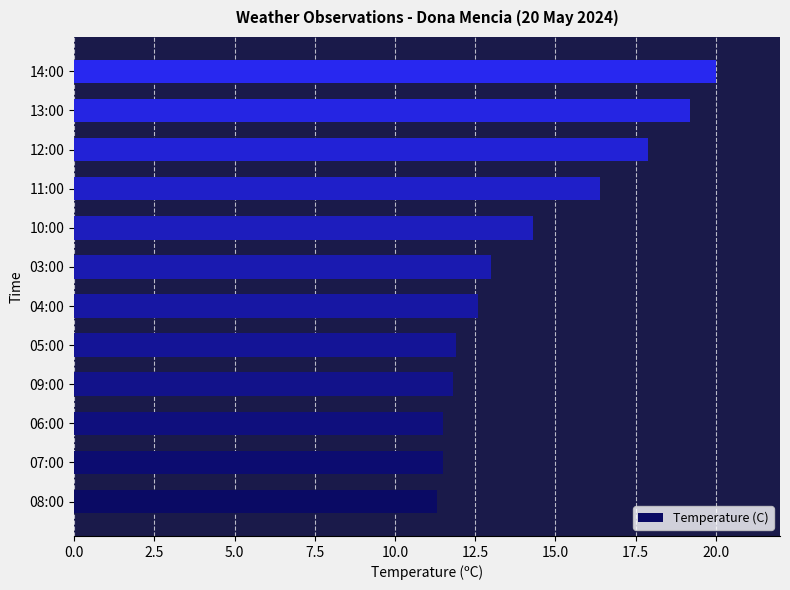

Reading bottom to top, what are all the values shown in this chart?

08:00=11.3	07:00=11.5	06:00=11.5	09:00=11.8	05:00=11.9	04:00=12.6	03:00=13.0	10:00=14.3	11:00=16.4	12:00=17.9	13:00=19.2	14:00=20.0